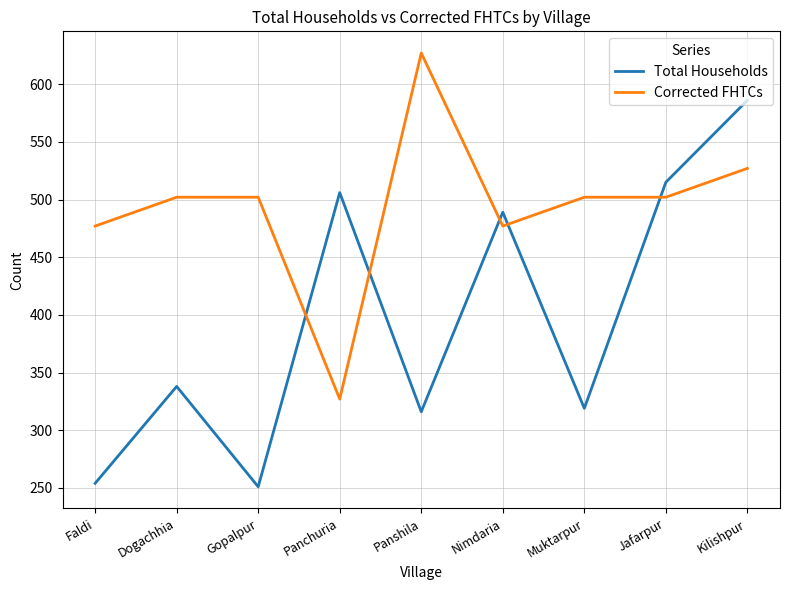

After their last crossing, which series has the higher values: Total Households or Corrected FHTCs?

Total Households